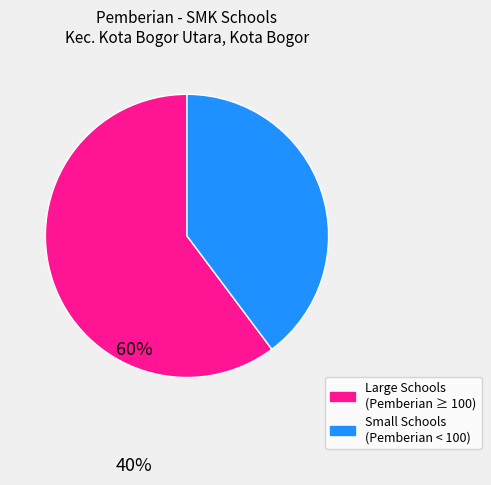

Is there a majority slice in this chart?

Yes